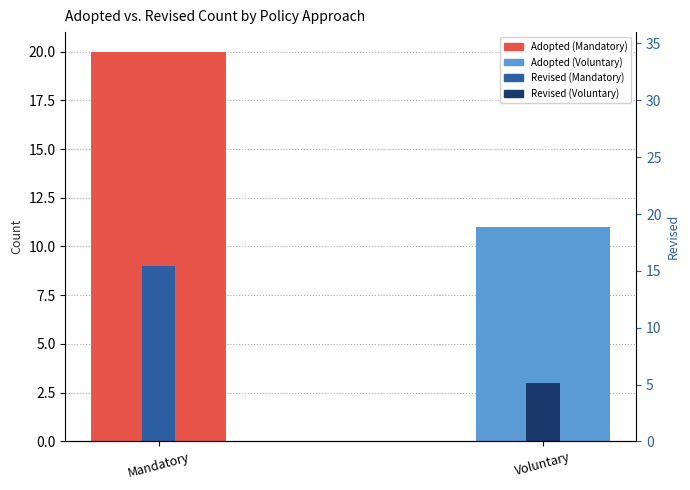

Which has a higher value, Mandatory or Voluntary?

Mandatory